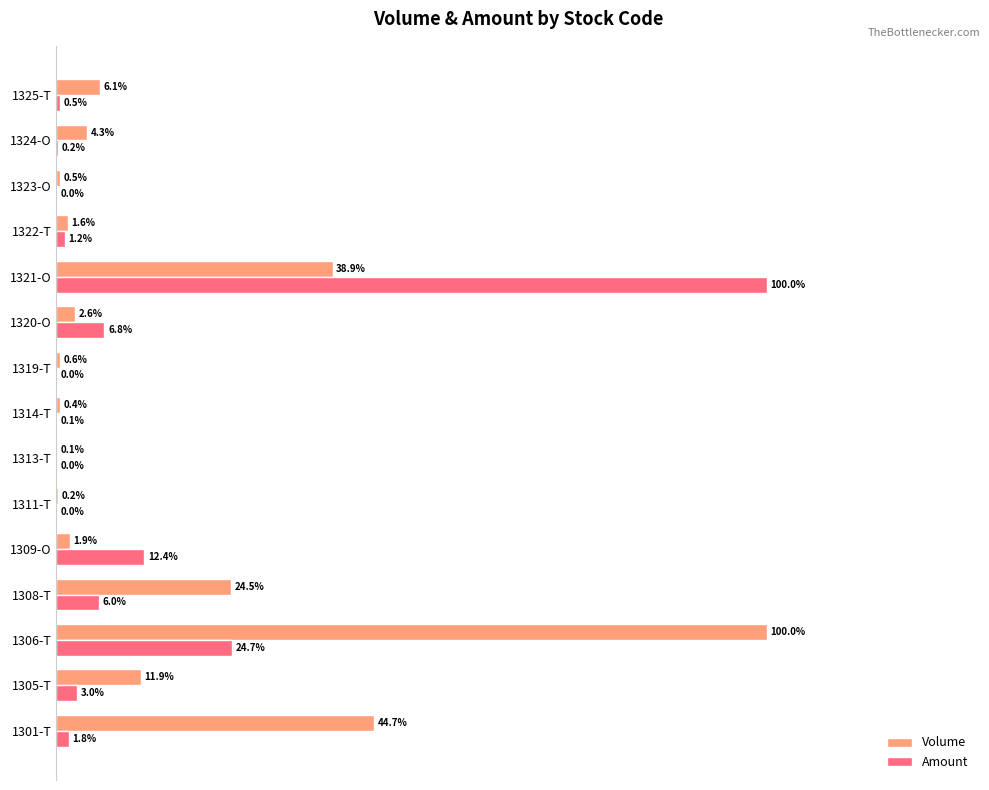

Which series changed the most between 1309-O and 1319-T?

Amount